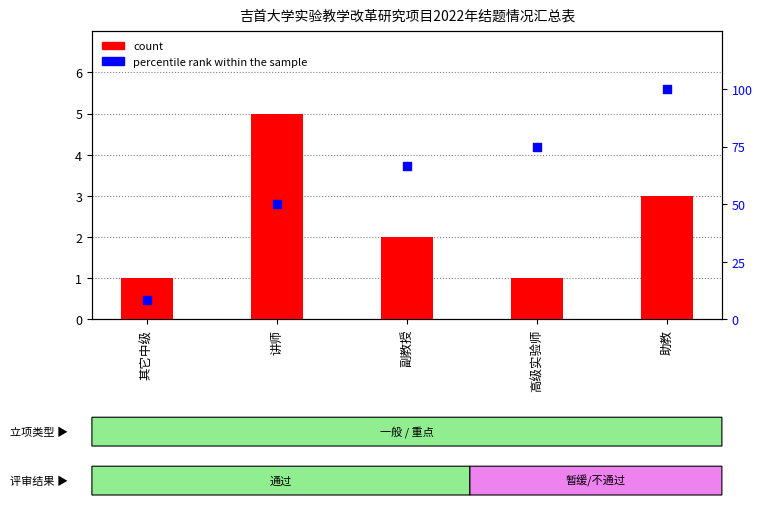

What are all the series names shown in the legend?

count, percentile rank within the sample